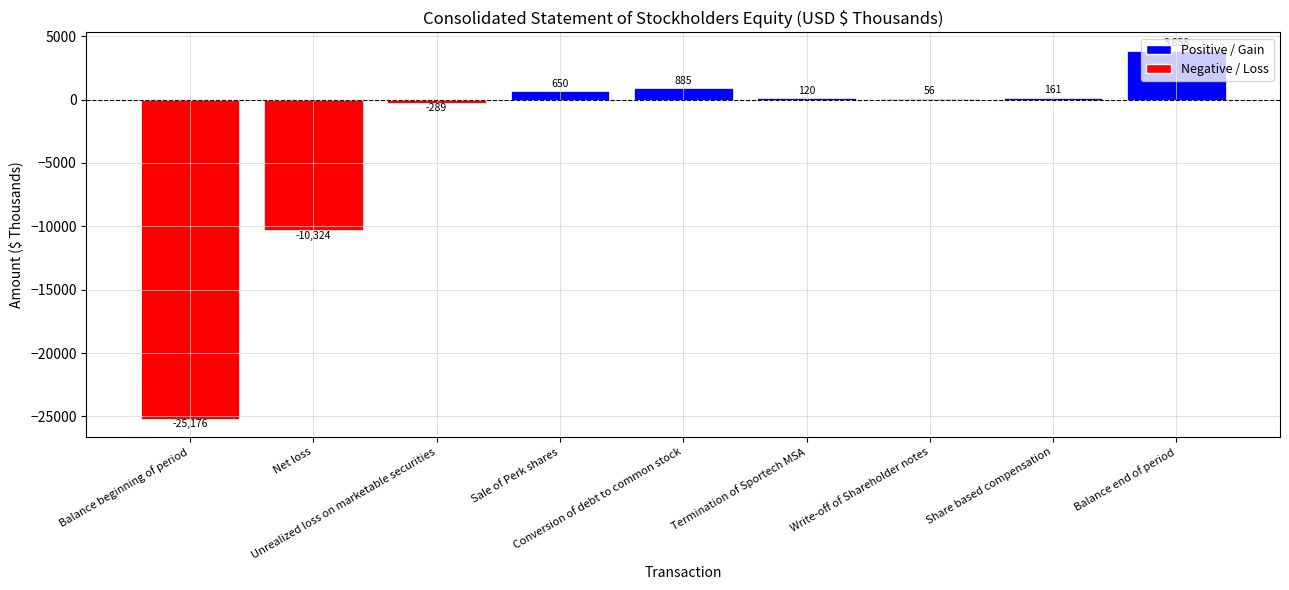

Reading left to right, list all the values displayed in this chart.

-25176	-10324	-289	650	885	120	56	161	3858